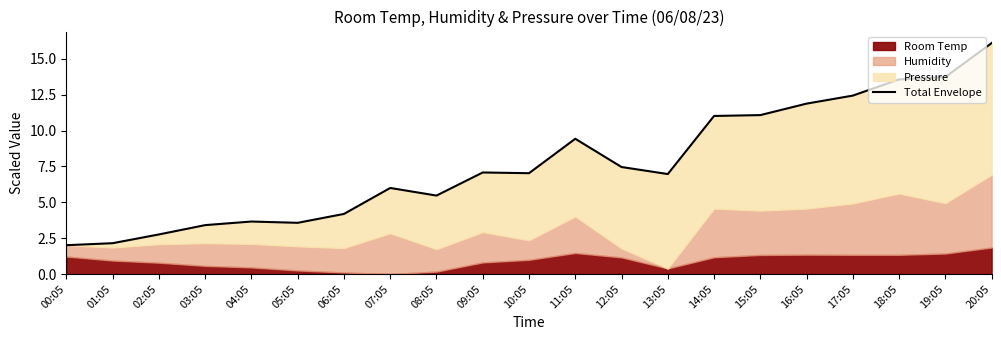

Count the number of categories in the chart.

21